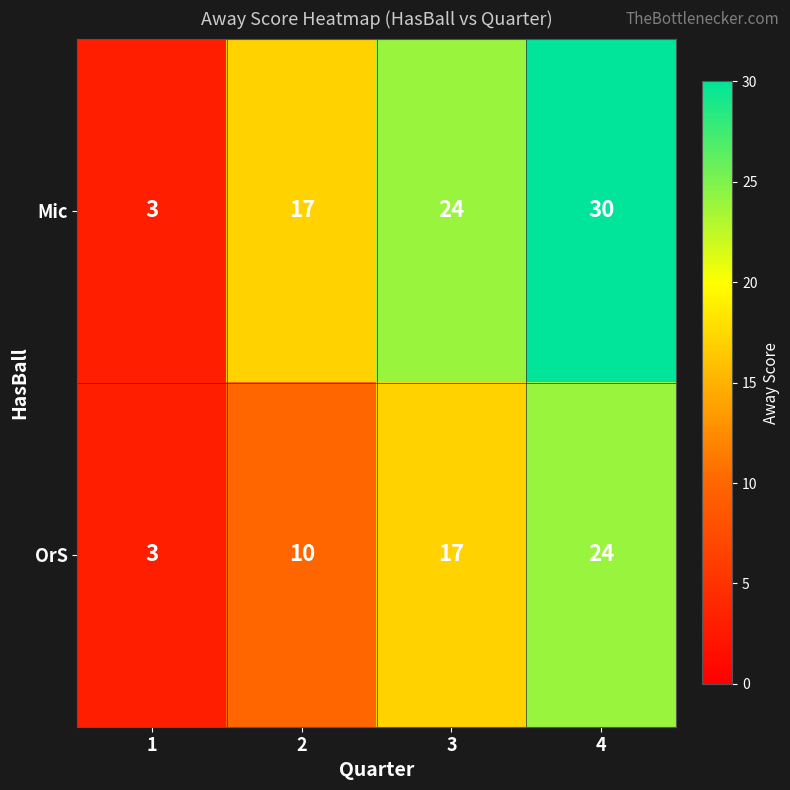

The value of OrS at 4 is 13. True or false?

False